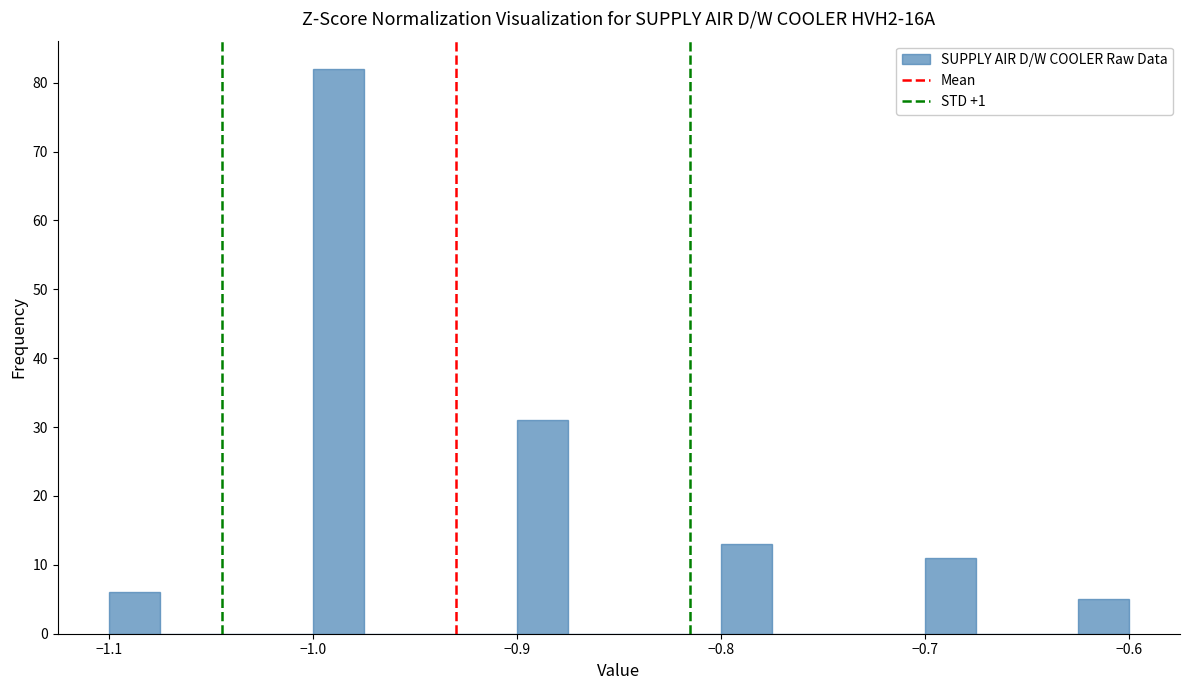

Around what value on the x-axis is the tallest bar? Give the approximate position of its centre, as read against the axis.

-0.99